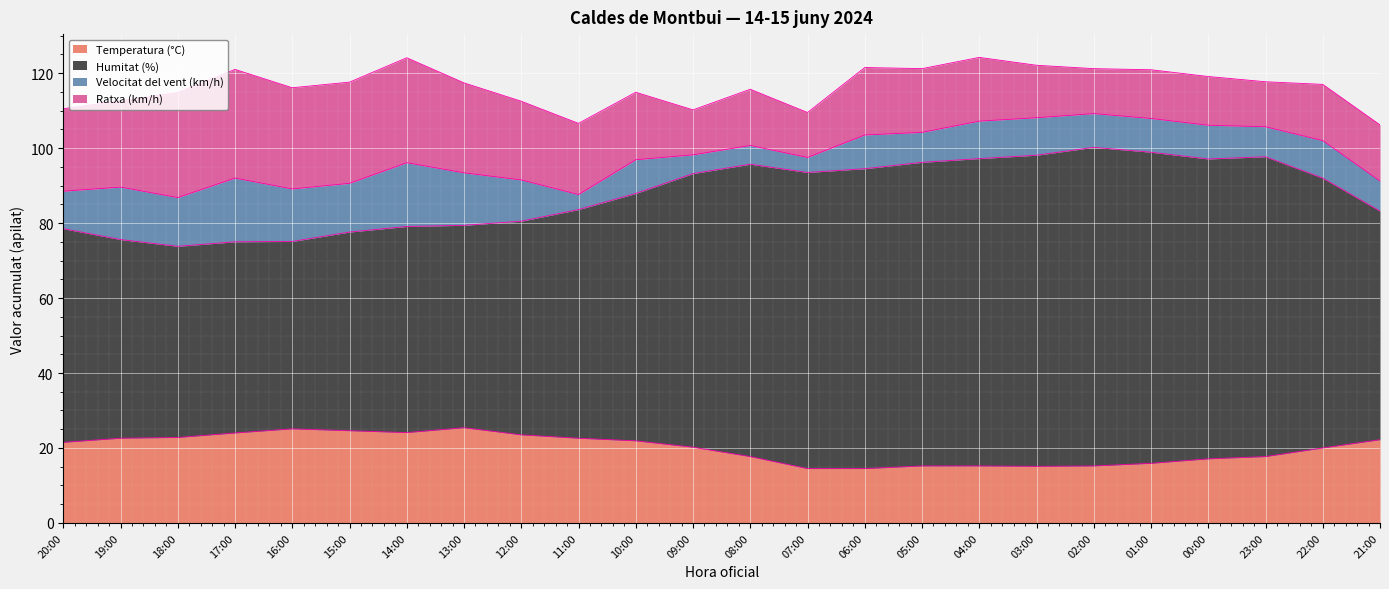

The Humitat (%) series shows 132.2 at 11:00. True or false?

False